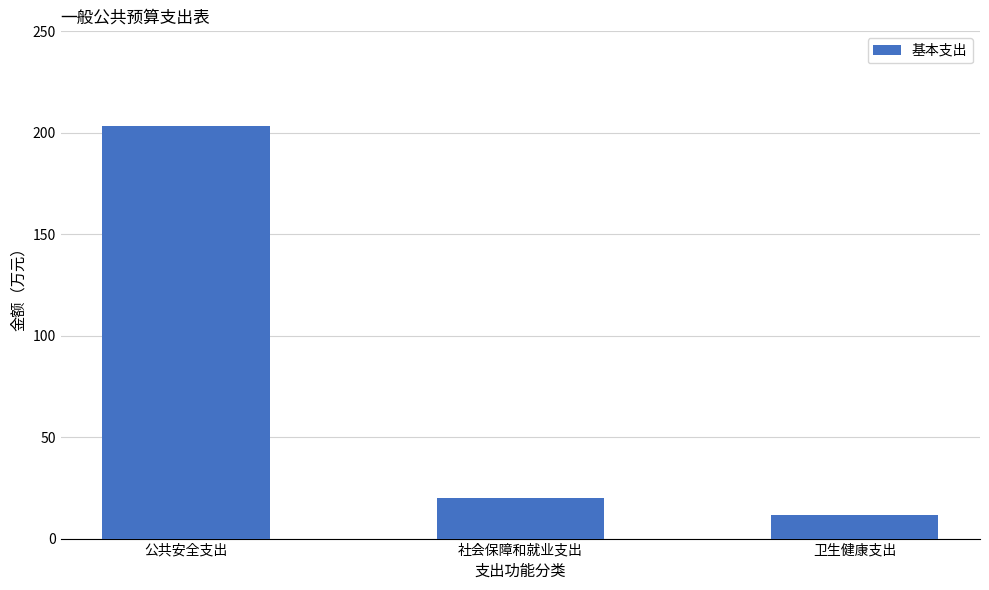

Reading right to left, what are all the values shown in this chart?

11.4	20.2	203.3